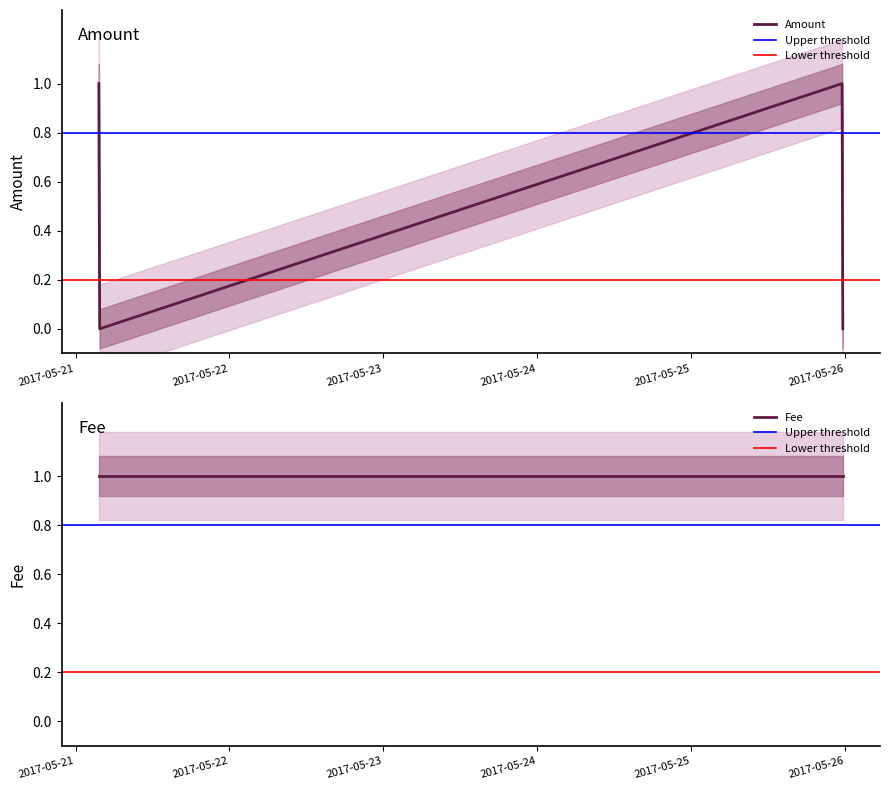

How many interior local peaks (higher than both neighbors) does the data have?

1